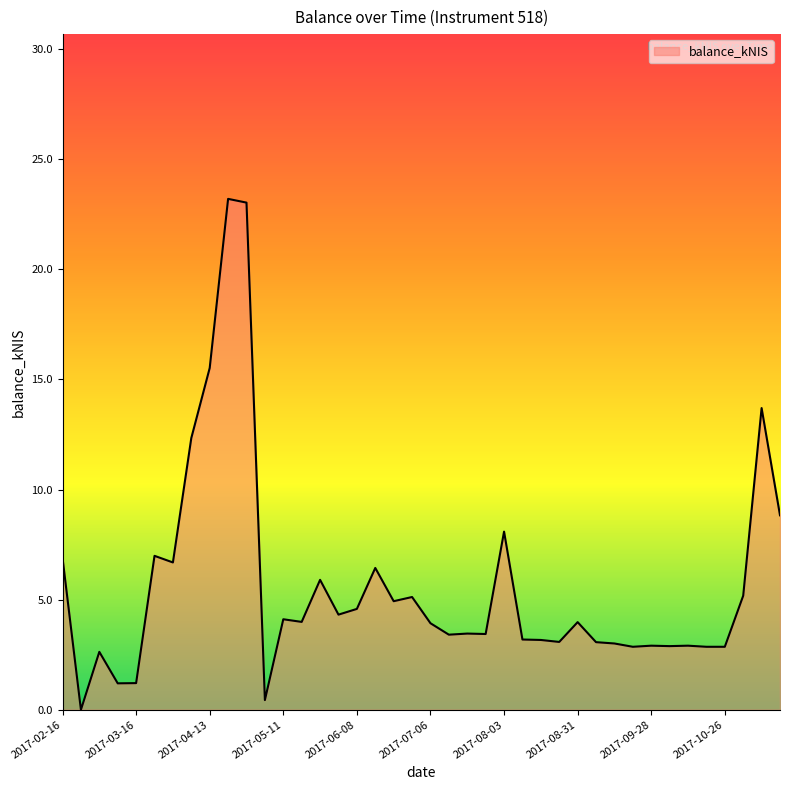

True or false: there are more than 2 points higher than both neighbors.

True